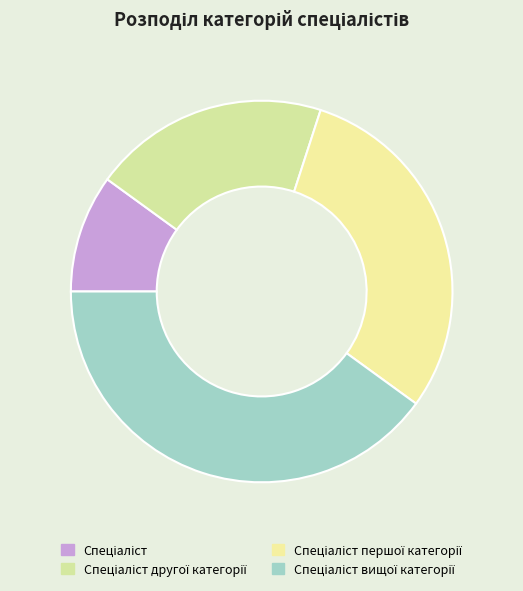

Does Спеціаліст account for over 50% of the chart?

No